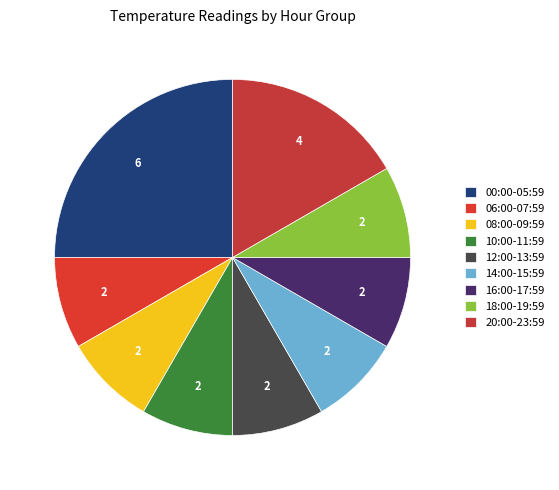

How many slices are in this pie chart?

9